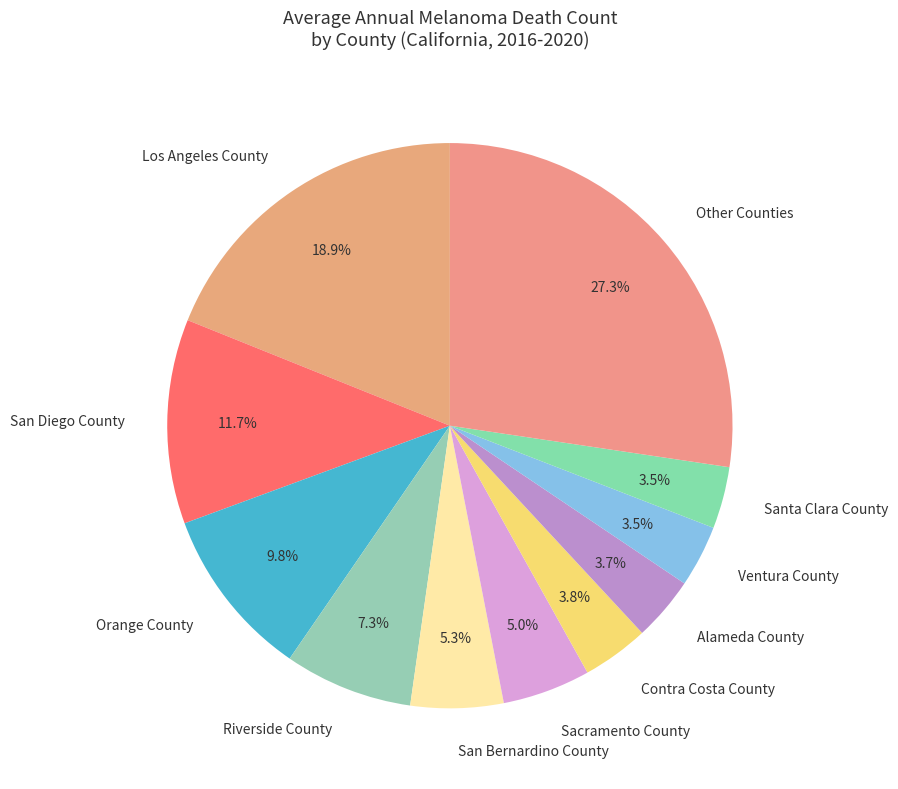

Which slice is the largest?

Other Counties